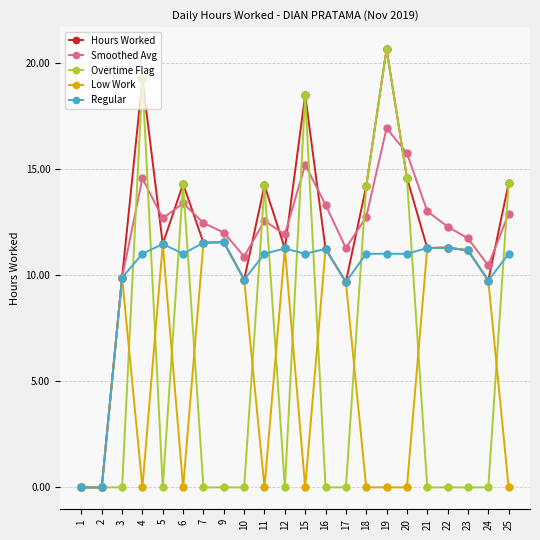

At which category is the sum across all series the highest?

19